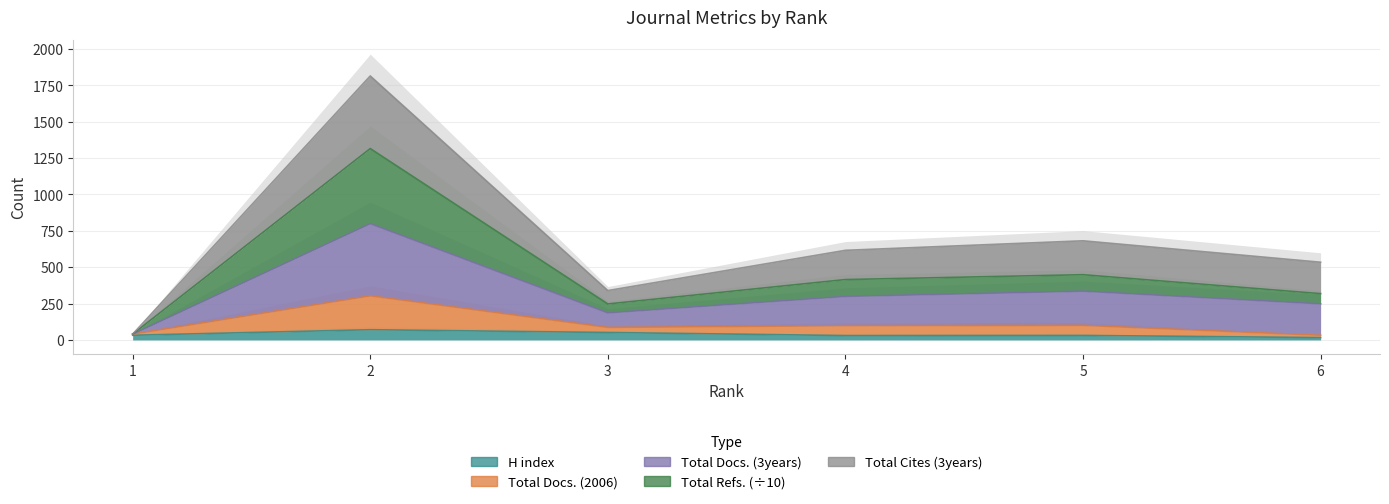

Rank the categories by H index value from highest to lowest.

2, 3, 1, 5, 4, 6